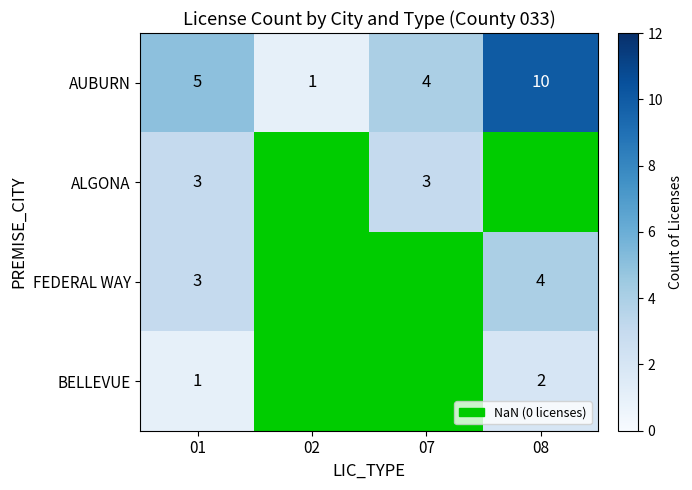

True or false: FEDERAL WAY has a value of 4 at 08.

True